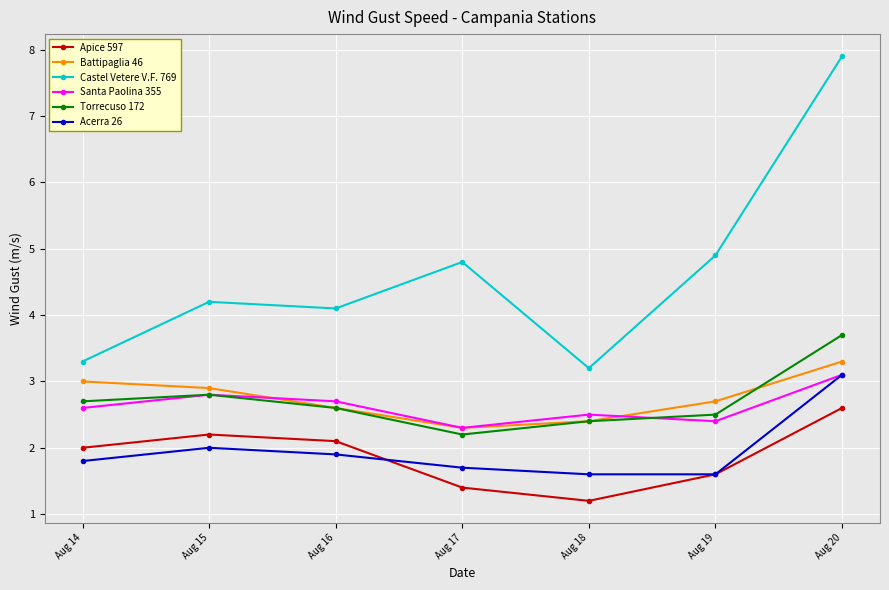

Reading right to left, list all the values displayed in this chart.

Apice 597: 2.6	1.6	1.2	1.4	2.1	2.2	2.0
Battipaglia 46: 3.3	2.7	2.4	2.3	2.6	2.9	3.0
Castel Vetere V.F. 769: 7.9	4.9	3.2	4.8	4.1	4.2	3.3
Santa Paolina 355: 3.1	2.4	2.5	2.3	2.7	2.8	2.6
Torrecuso 172: 3.7	2.5	2.4	2.2	2.6	2.8	2.7
Acerra 26: 3.1	1.6	1.6	1.7	1.9	2.0	1.8